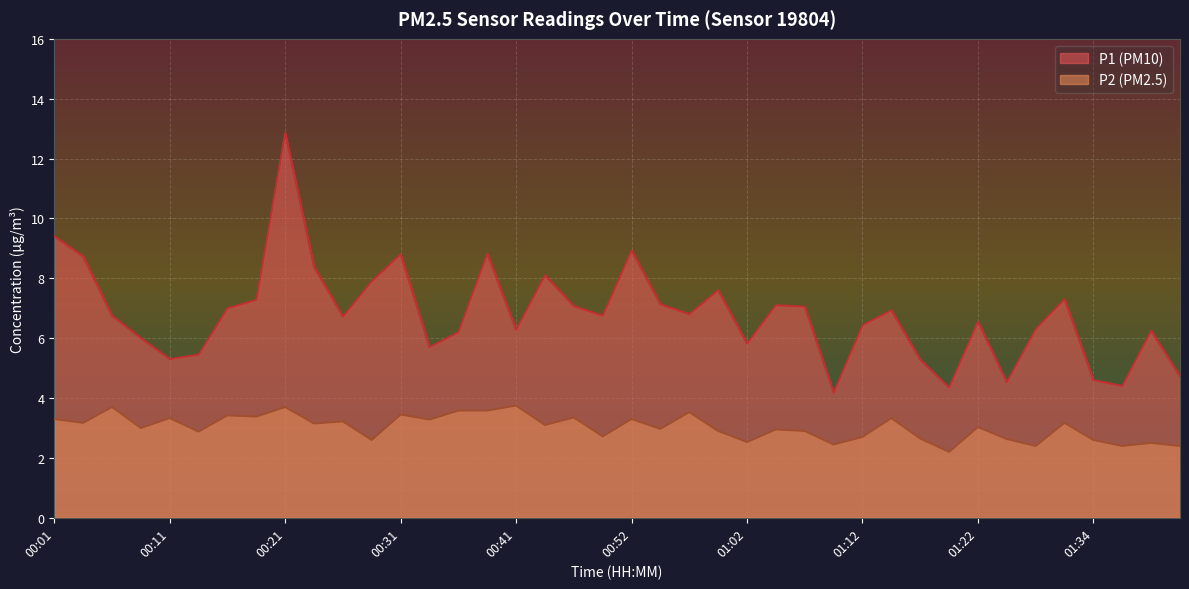

How many data points in P2 are above 3?

21